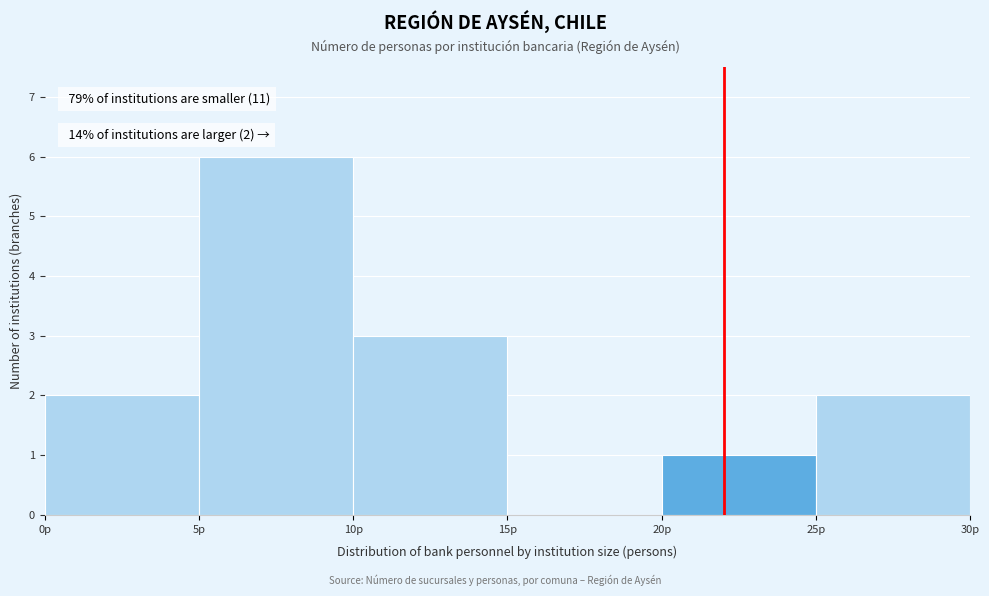

Over which range of the x-axis is the bar tallest?

5 to 10